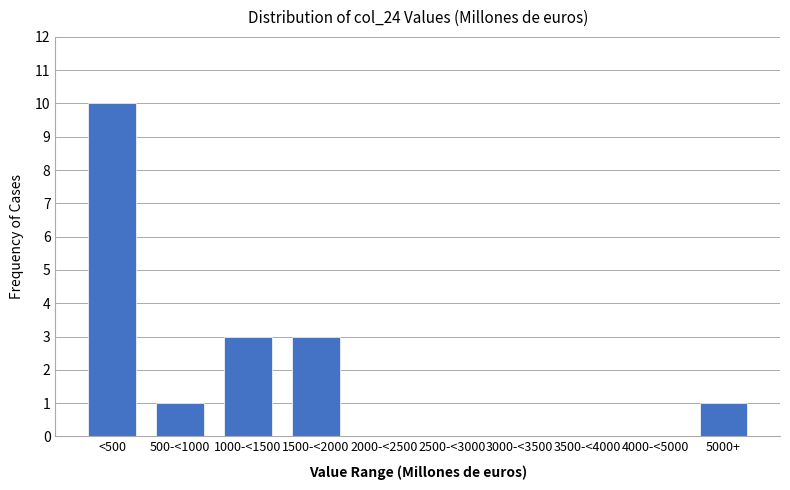

Reading left to right, list all the values displayed in this chart.

<500=10	500-<1000=1	1000-<1500=3	1500-<2000=3	2000-<2500=0	2500-<3000=0	3000-<3500=0	3500-<4000=0	4000-<5000=0	5000+=1